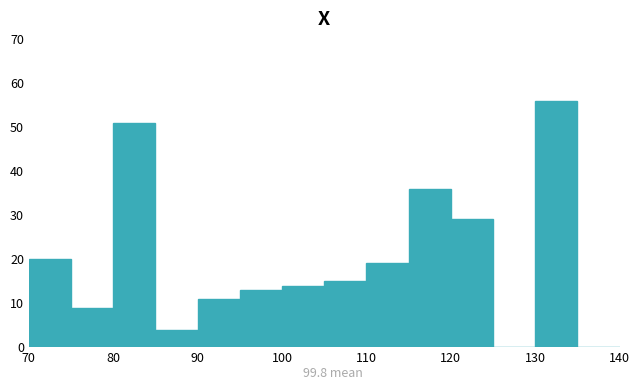

Which range on the x-axis has the tallest bar?

130 to 135